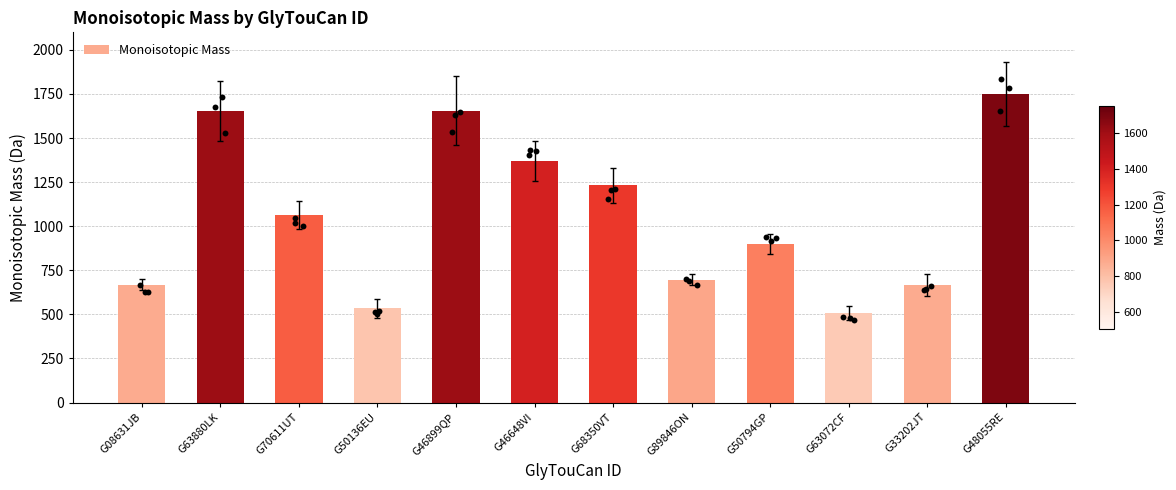

What is the change in value from G08631JB to G89846ON?

+28.0